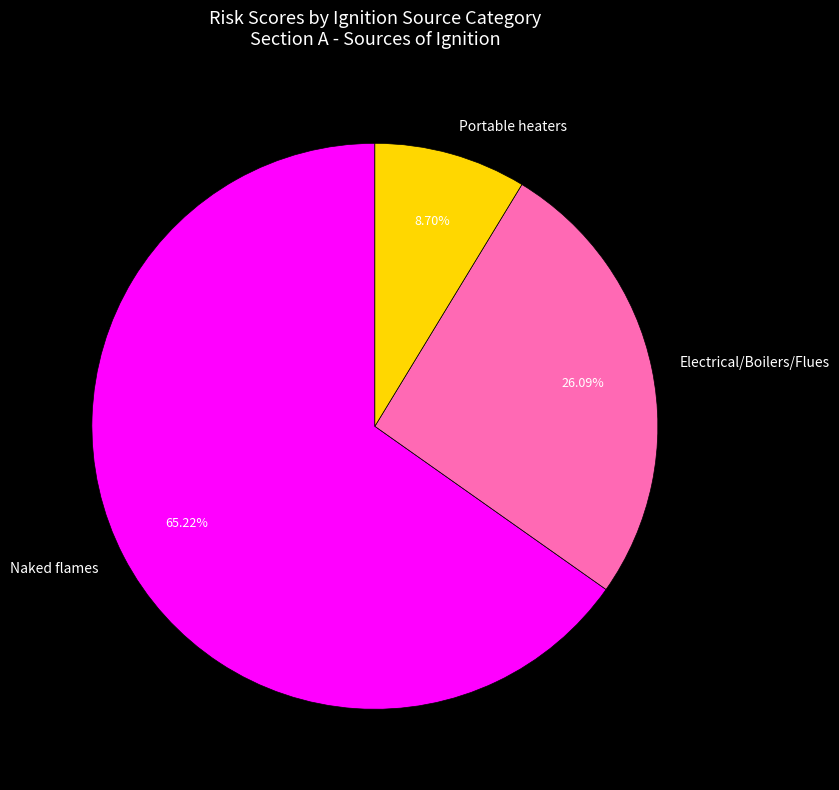

Is there a majority slice in this chart?

Yes